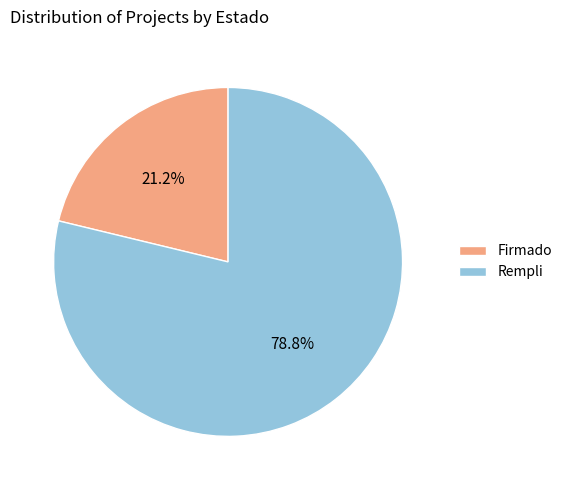

What portion of the pie excludes Rempli?

21.2%